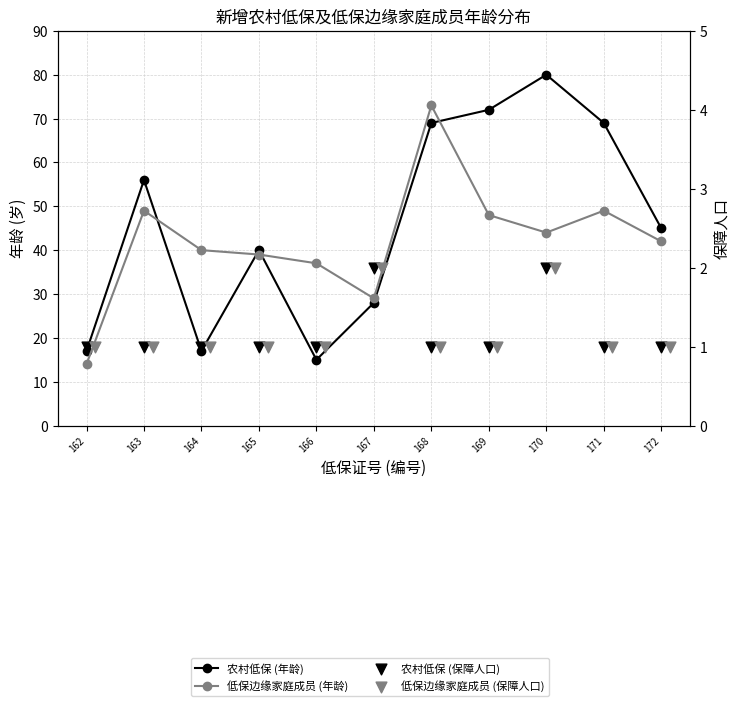

At how many categories does at least one series exceed 63?

4